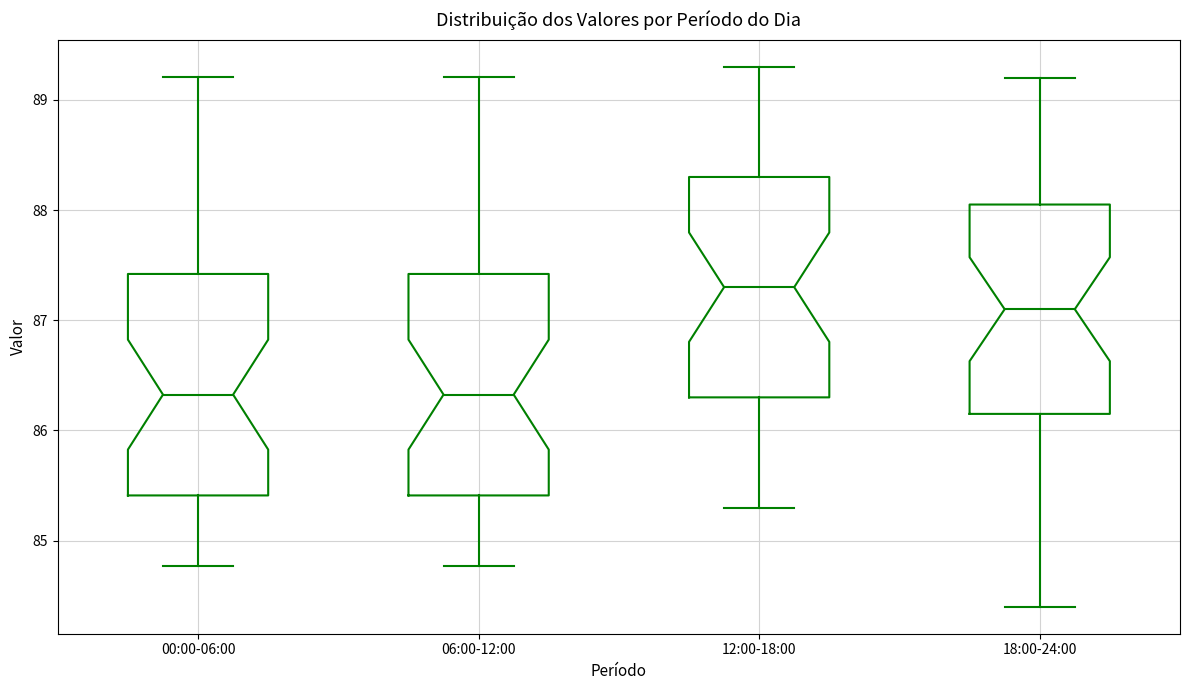

Reading left to right, read every box against the y-axis: the position of its median line, the range the box covers, and the ends of its whiskers. The values are not printed on the chart, so give them approximately, as read against the axis.

00:00-06:00: median 86.3, box 85.4 to 87.4, whiskers 84.8 to 89.2
06:00-12:00: median 86.3, box 85.4 to 87.4, whiskers 84.8 to 89.2
12:00-18:00: median 87.3, box 86.3 to 88.3, whiskers 85.3 to 89.3
18:00-24:00: median 87.1, box 86.2 to 88.1, whiskers 84.4 to 89.2